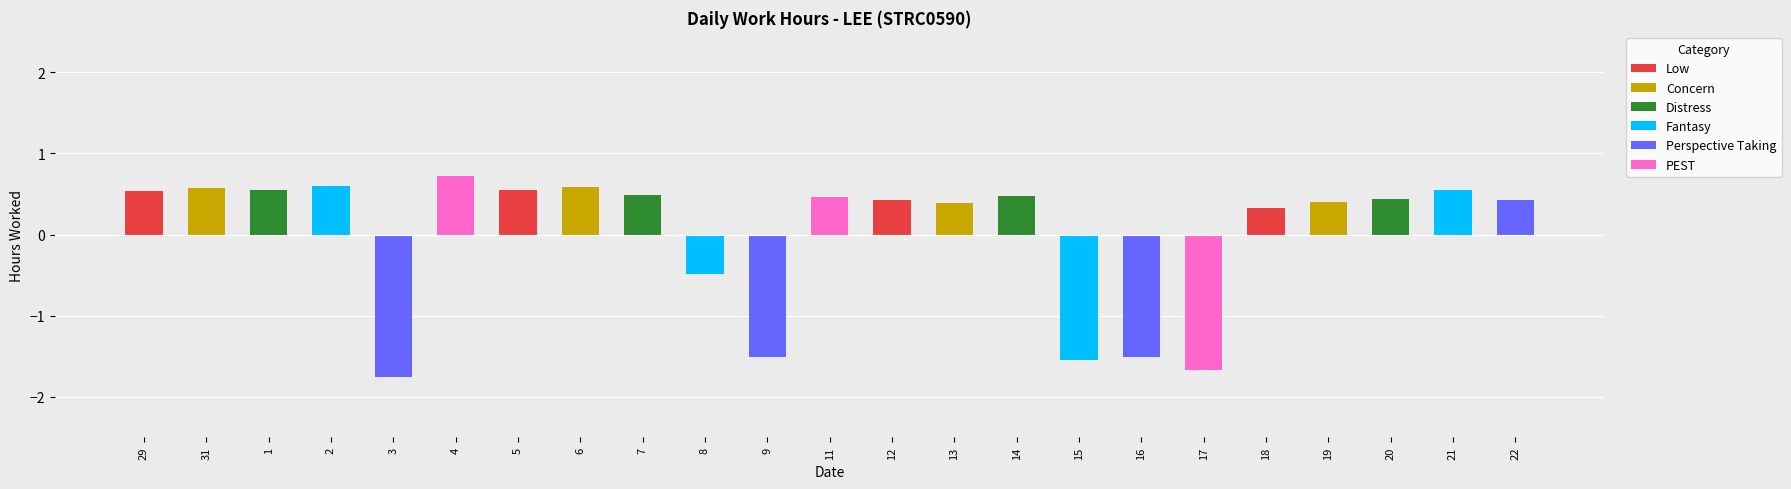

What is the value of the 22nd bar from the left?

0.6